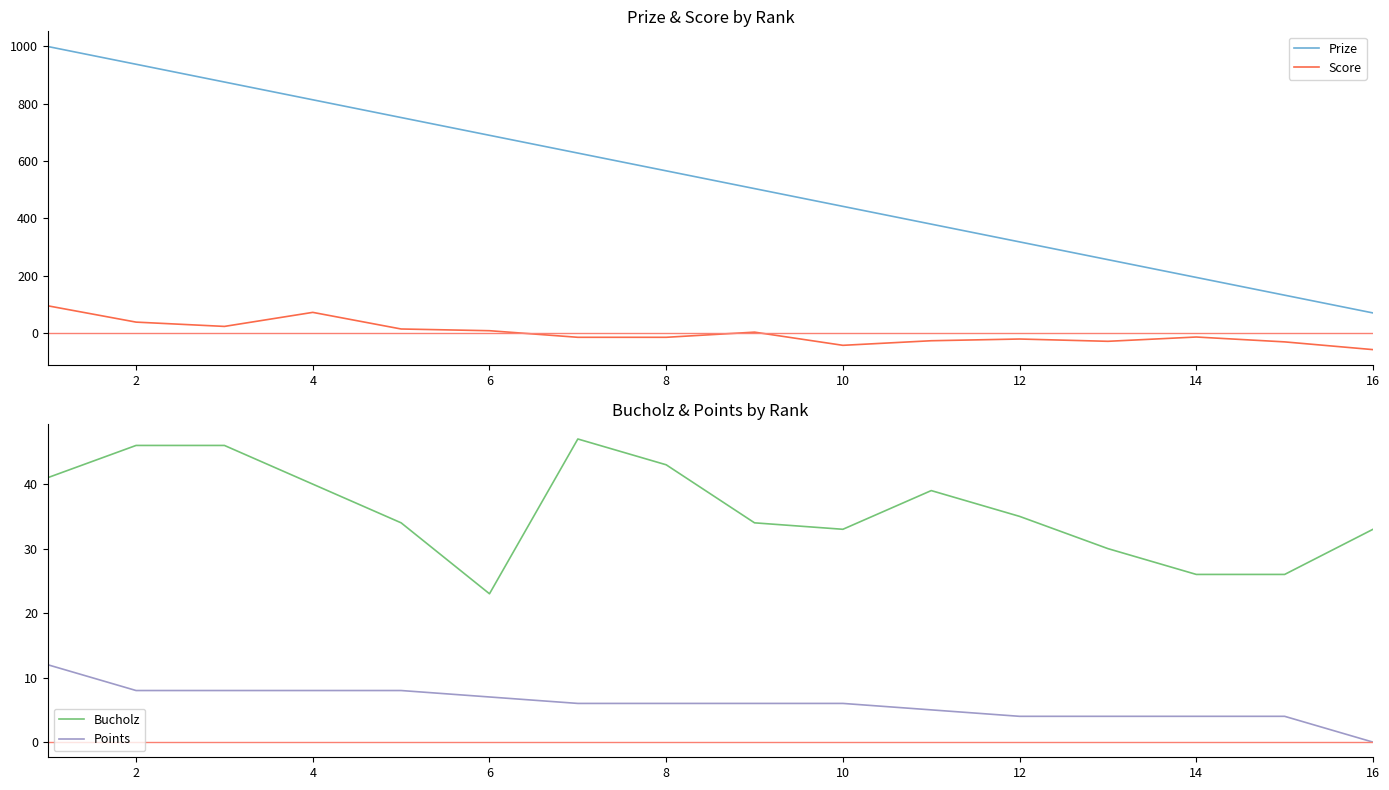

What is the highest value of the Bucholz series?

47